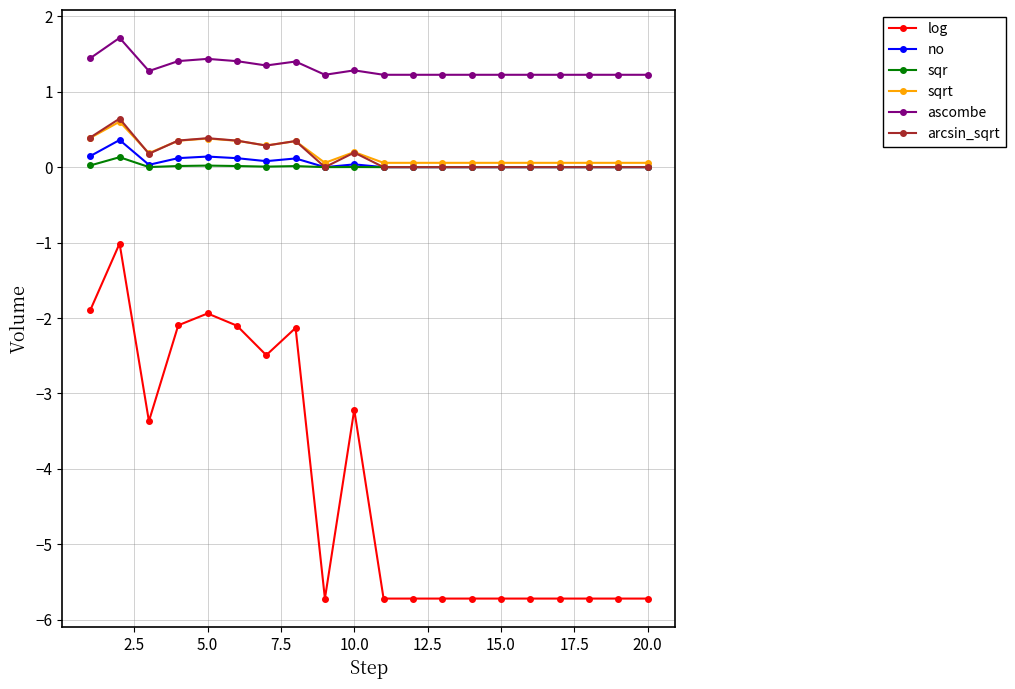

True or false: log and arcsin_sqrt intersect in this chart.

False